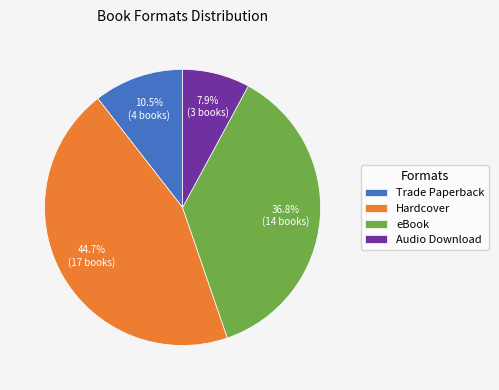

Which slice is the largest?

Hardcover